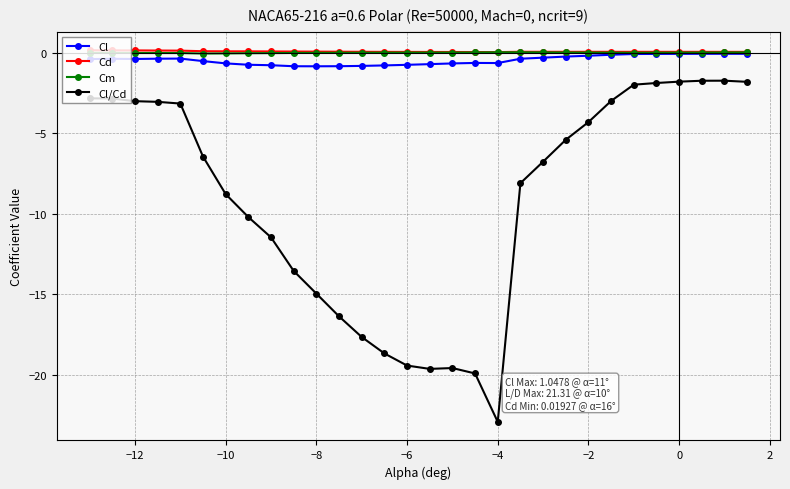

How many lines are shown in the chart?

4